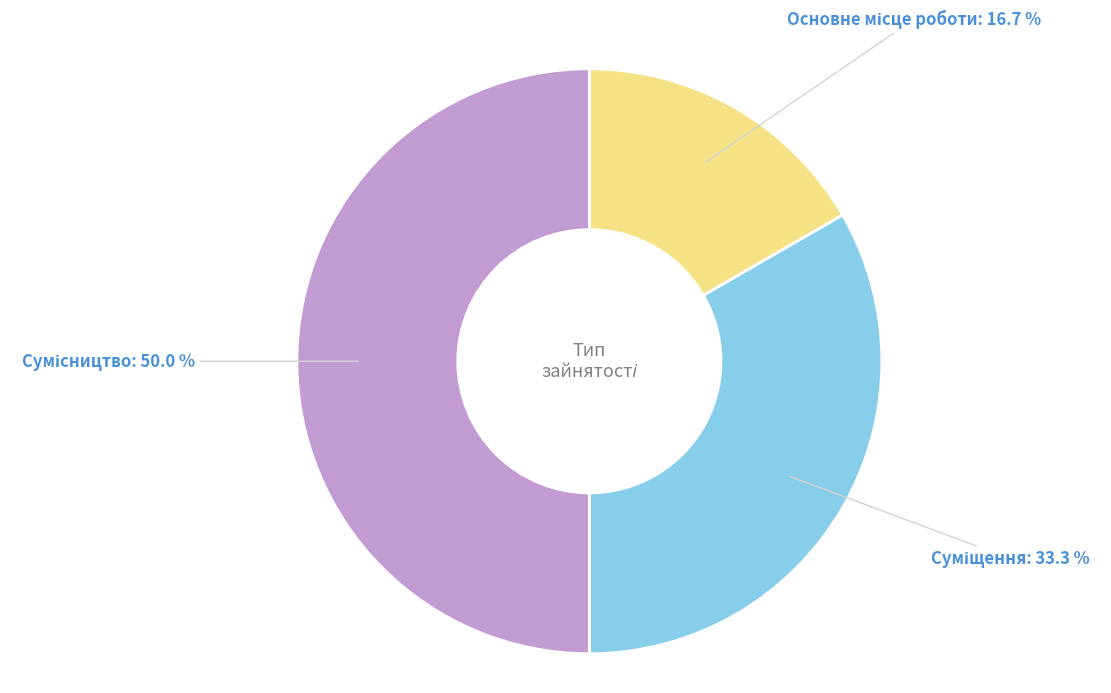

True or false: Основне місце роботи accounts for 17% of the total.

True